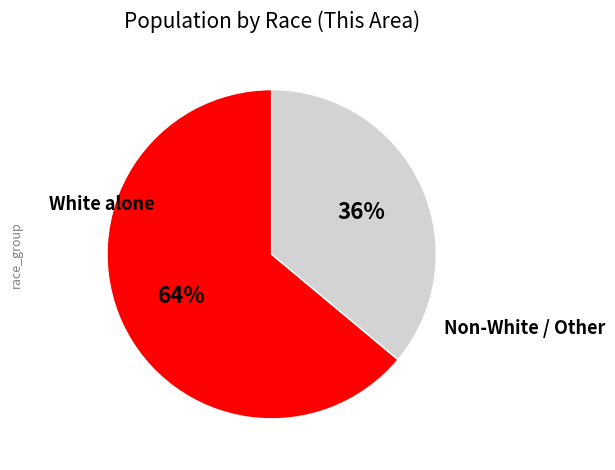

To the nearest percent, what is the difference between the largest and smallest slice percentages?

28%